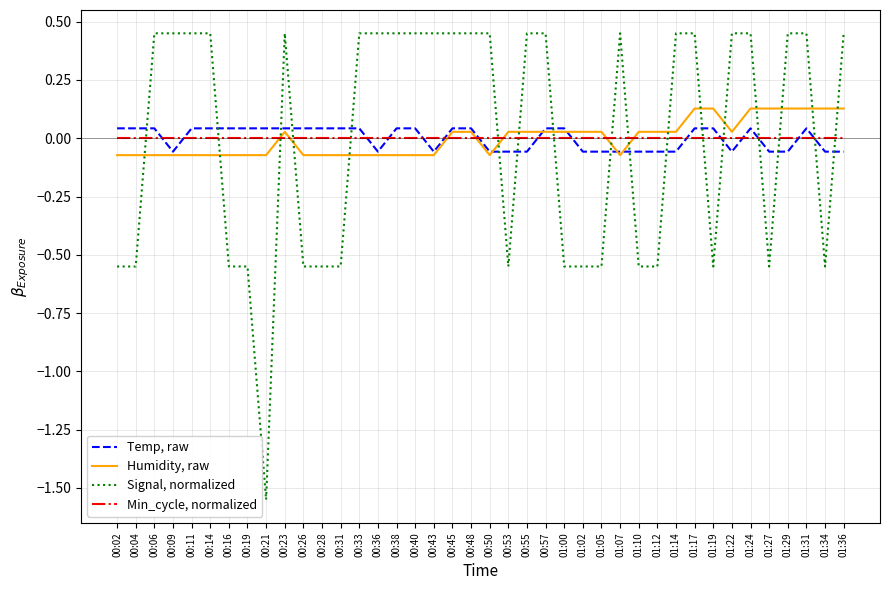

At which category does the chart reach its minimum across all series?

00:21